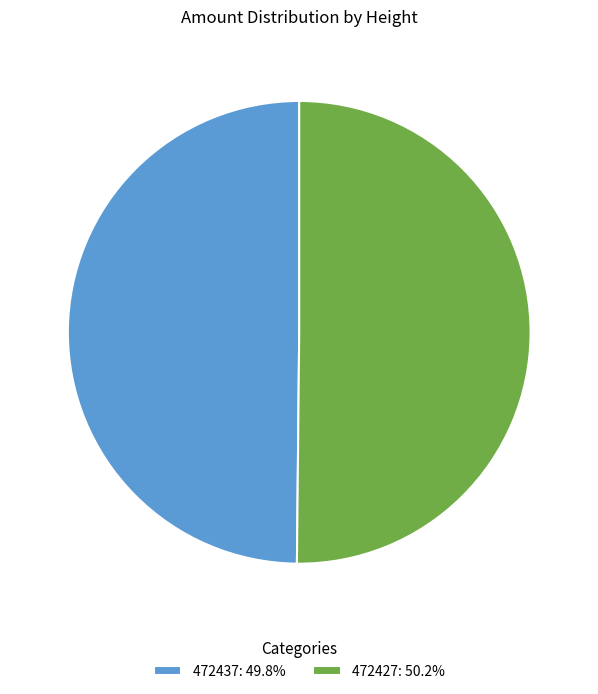

Is the sum of 472437: 49.8% and 472427: 50.2% greater than half?

Yes